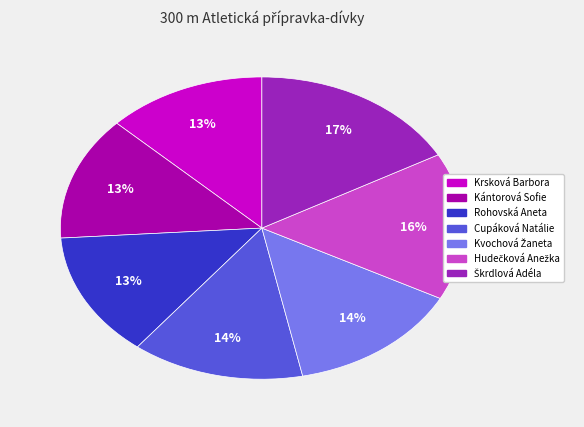

Is there a majority slice in this chart?

No